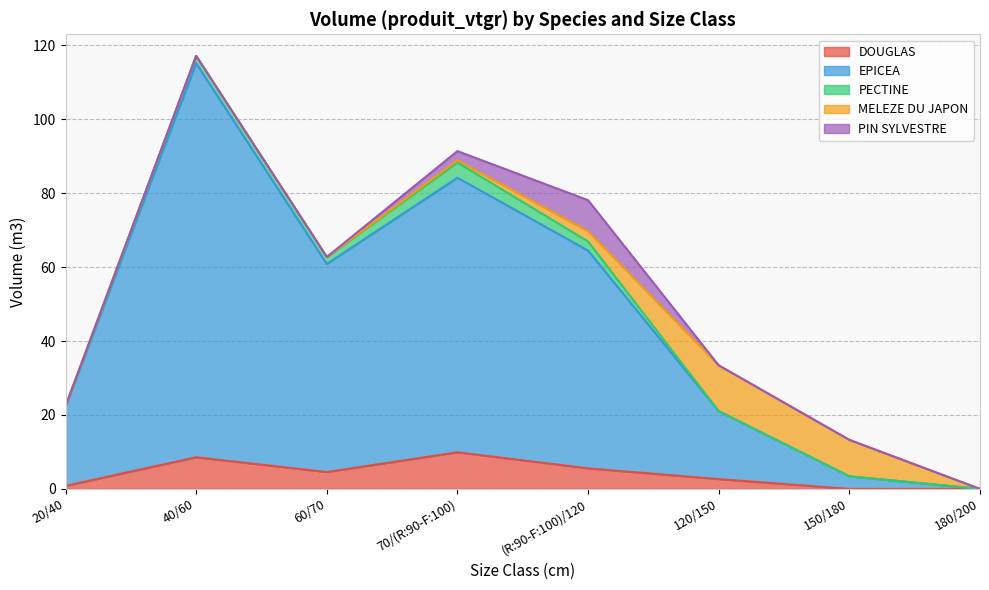

Reading right to left, extract all data points from this chart.

DOUGLAS: 180/200=0.0	150/180=0.0	120/150=2.7	(R:90-F:100)/120=5.6	70/(R:90-F:100)=9.9	60/70=4.6	40/60=8.6	20/40=0.8
EPICEA: 180/200=0.0	150/180=3.4	120/150=18.4	(R:90-F:100)/120=58.9	70/(R:90-F:100)=74.3	60/70=56.3	40/60=106.6	20/40=21.5
PECTINE: 180/200=0.0	150/180=0.0	120/150=0.0	(R:90-F:100)/120=2.5	70/(R:90-F:100)=4.1	60/70=1.9	40/60=2.0	20/40=0.1
MELEZE DU JAPON: 180/200=0.0	150/180=9.9	120/150=12.4	(R:90-F:100)/120=2.8	70/(R:90-F:100)=0.6	60/70=0.0	40/60=0.0	20/40=0.0
PIN SYLVESTRE: 180/200=0.0	150/180=0.0	120/150=0.0	(R:90-F:100)/120=8.4	70/(R:90-F:100)=2.5	60/70=0.0	40/60=0.0	20/40=0.0